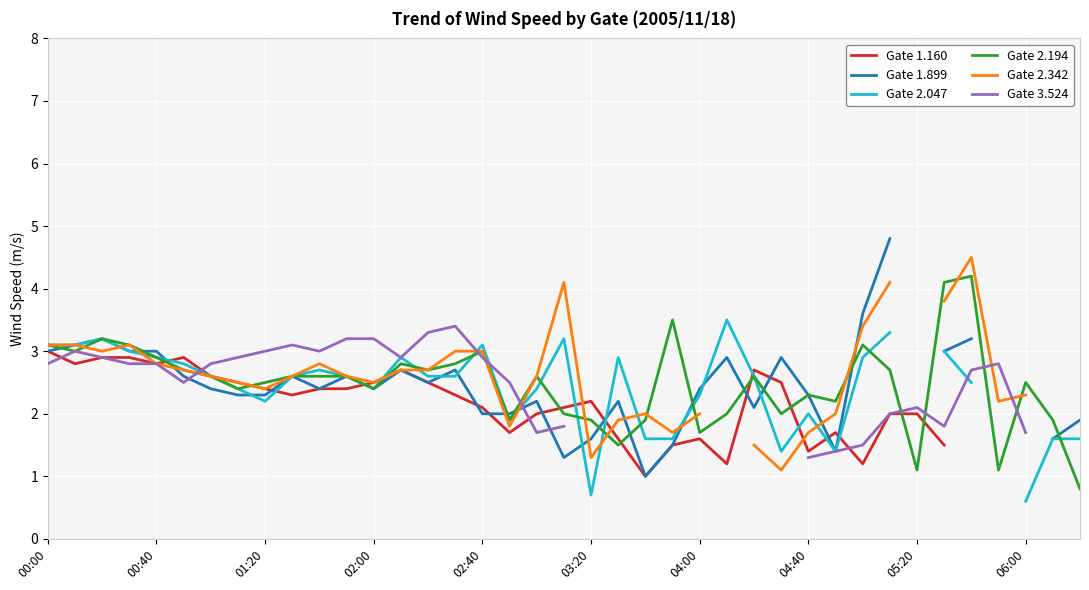

Read the Gate 3.524 value at 30.

1.5